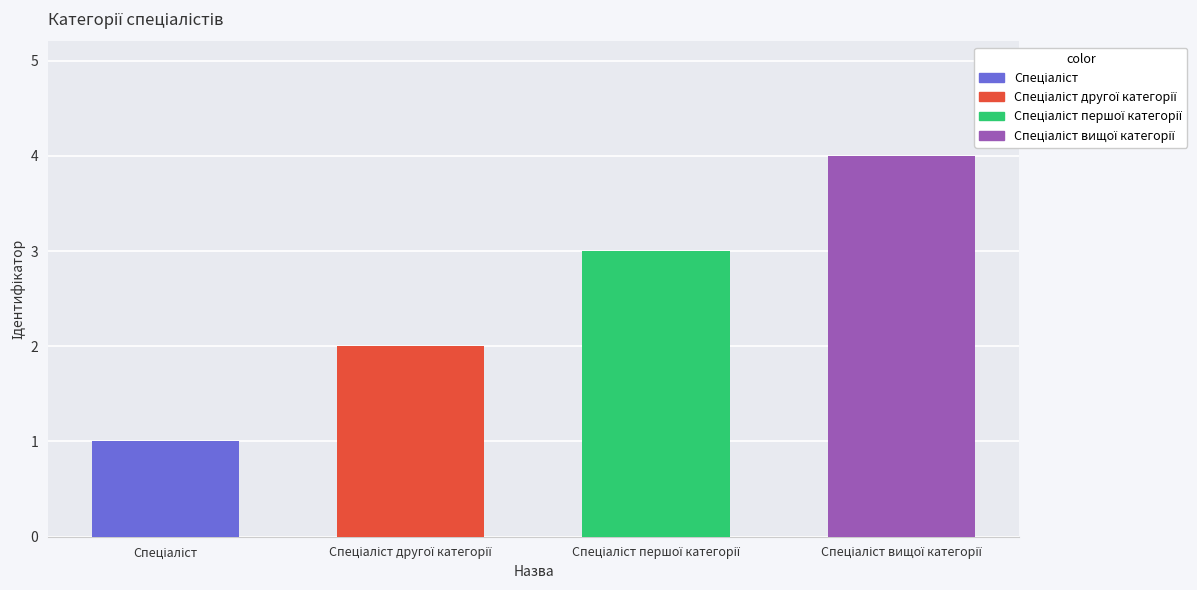

What is the change in value from Спеціаліст другої категорії to Спеціаліст вищої категорії?

+2